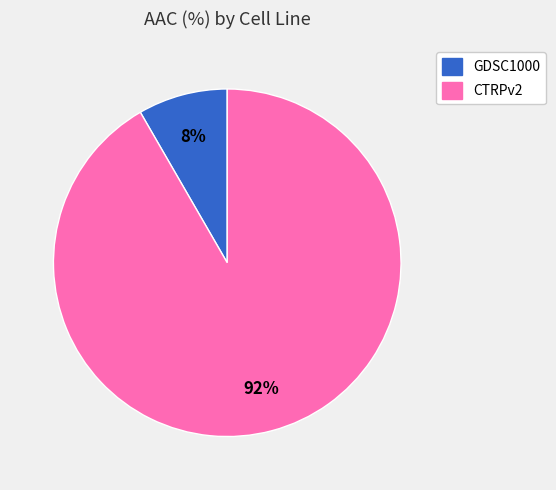

How many slices are in this pie chart?

2